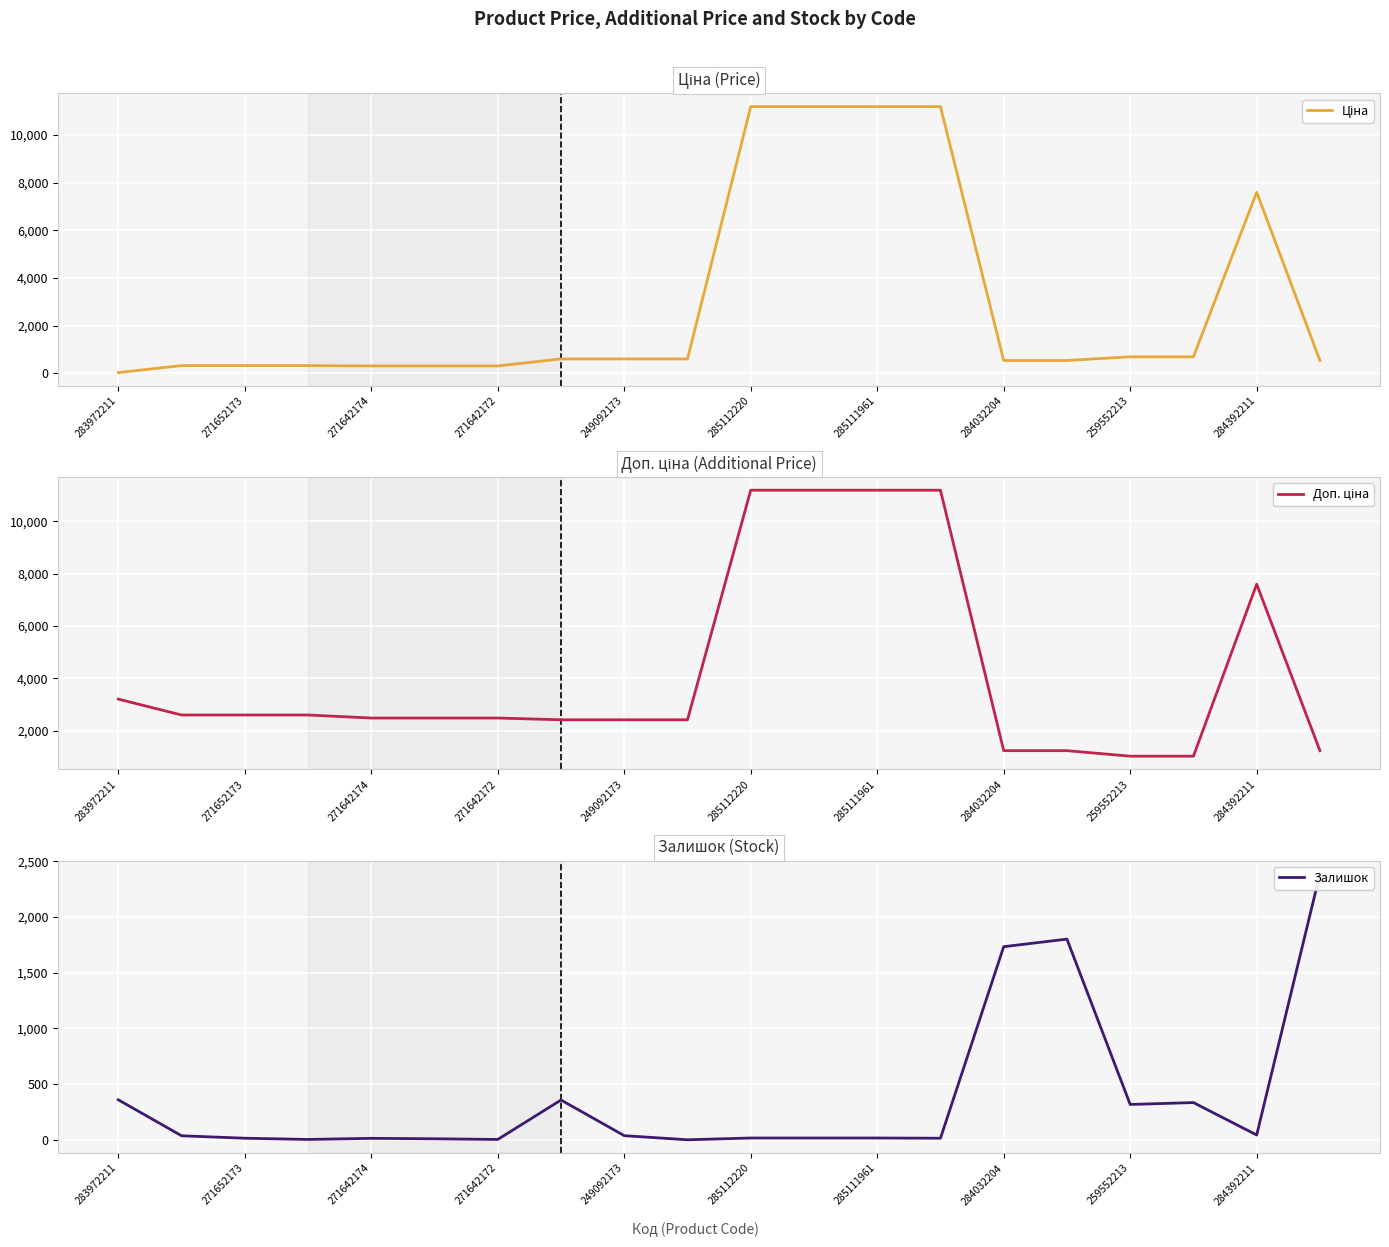

Reading left to right, extract all data points from this chart.

Ціна: 32.0	324.8	324.8	324.8	310.3	310.3	310.3	603.7	603.7	603.7	11188.2	11188.2	11188.2	11188.2	539.0	539.0	693.7	693.7	7596.5	539.0
Доп. ціна: 3205.0	2598.3	2598.3	2598.3	2482.4	2482.4	2482.4	2414.8	2414.8	2414.8	11188.2	11188.2	11188.2	11188.2	1235.4	1235.4	1024.6	1024.6	7596.5	1235.4
Залишок: 360.0	37.0	15.0	4.0	14.0	10.0	4.0	358.0	38.0	1.0	17.0	17.0	17.0	15.0	1734.0	1802.0	318.0	335.0	44.0	2388.0